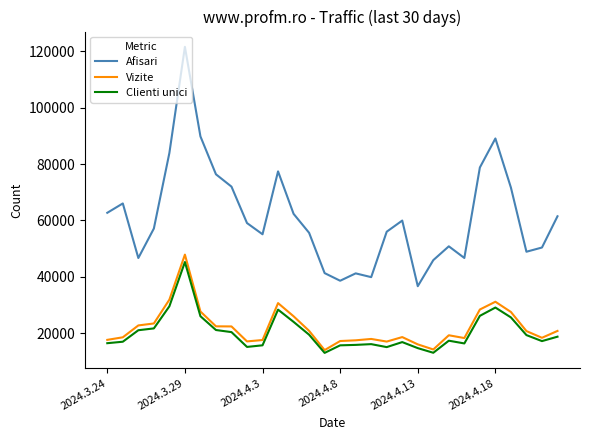

What is the lowest value of the Clienti unici series?

13044